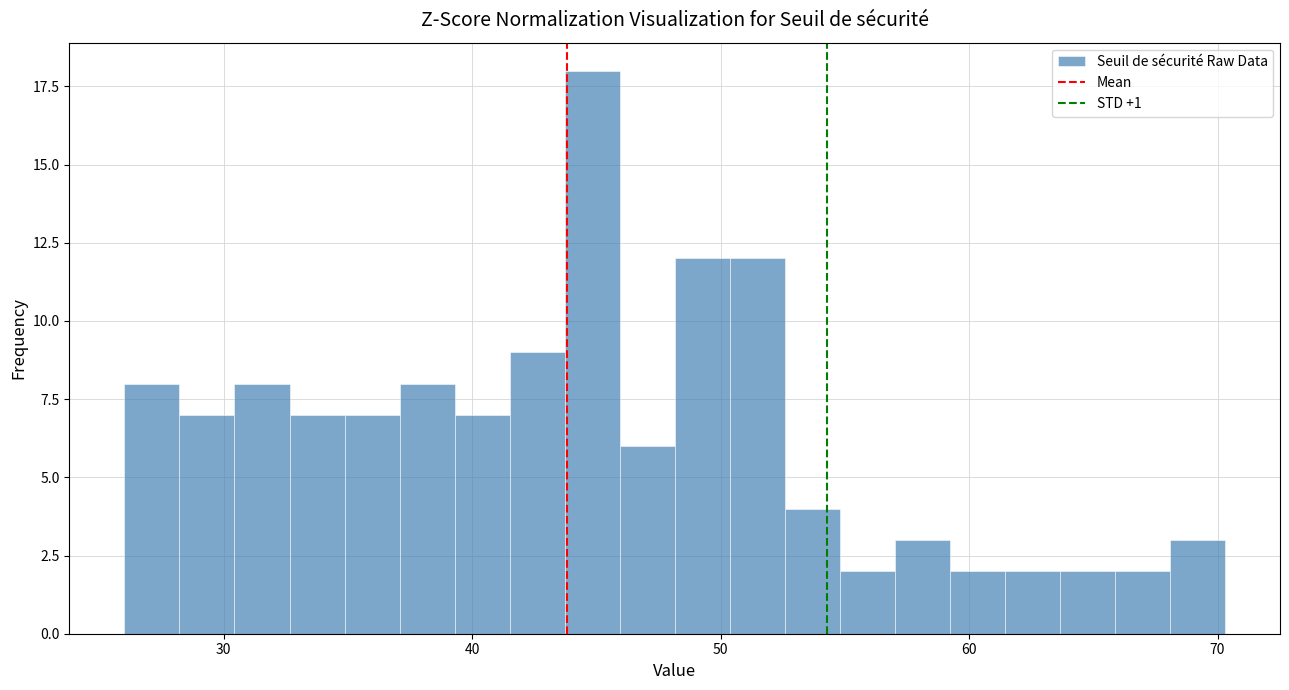

Read against the x-axis, roughly where is the centre of the tallest bar?

45